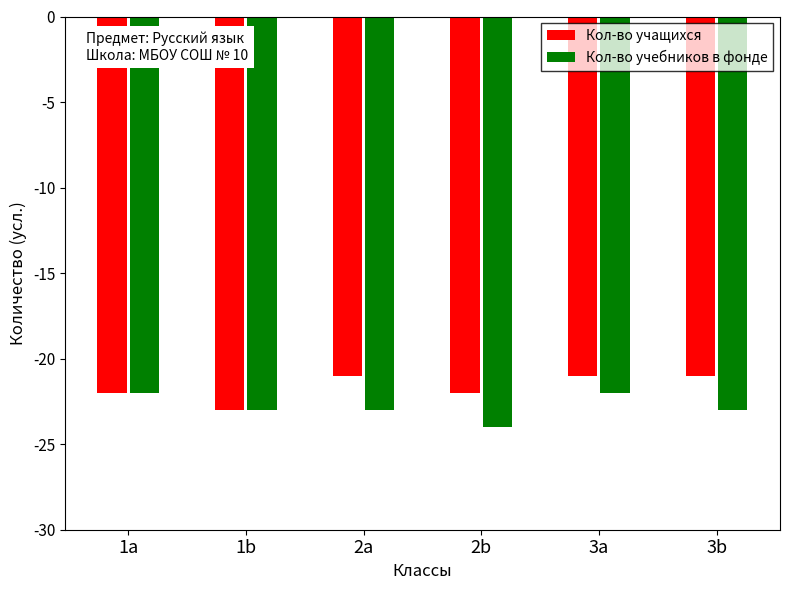

How many data points does each series have?

6